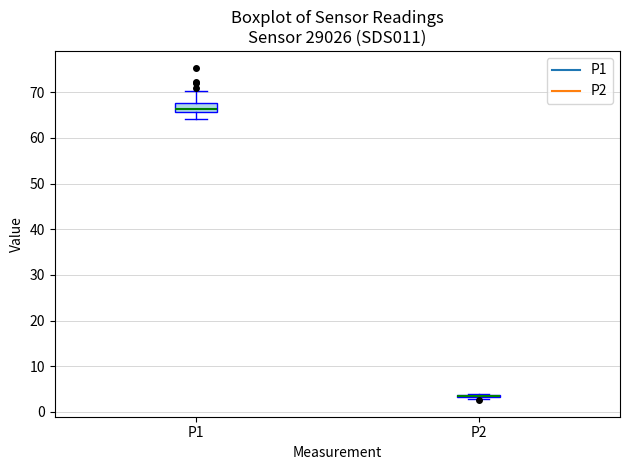

Comparing the boxes themselves (not the whiskers), which one is the tallest?

P1